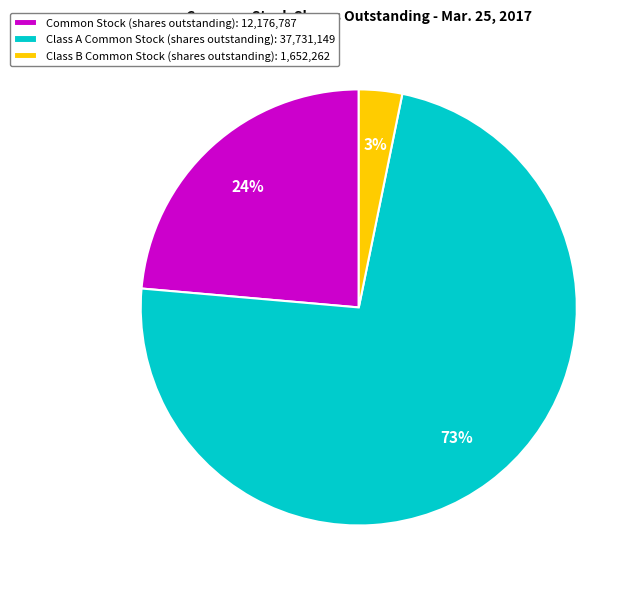

Is the sum of Class A Common Stock (shares outstanding) and Common Stock (shares outstanding) greater than half?

Yes